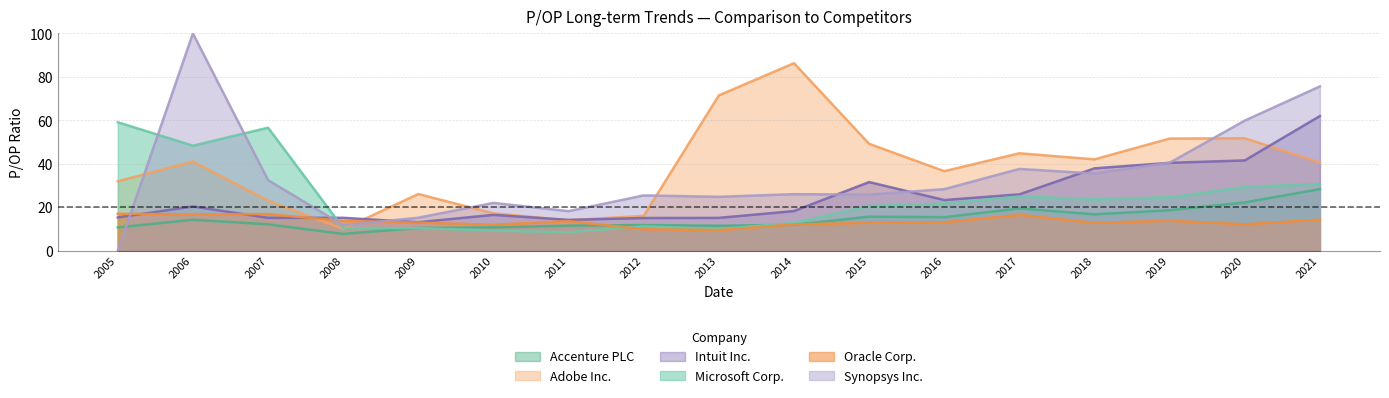

How many data points in Microsoft Corp. are less than 21?

8